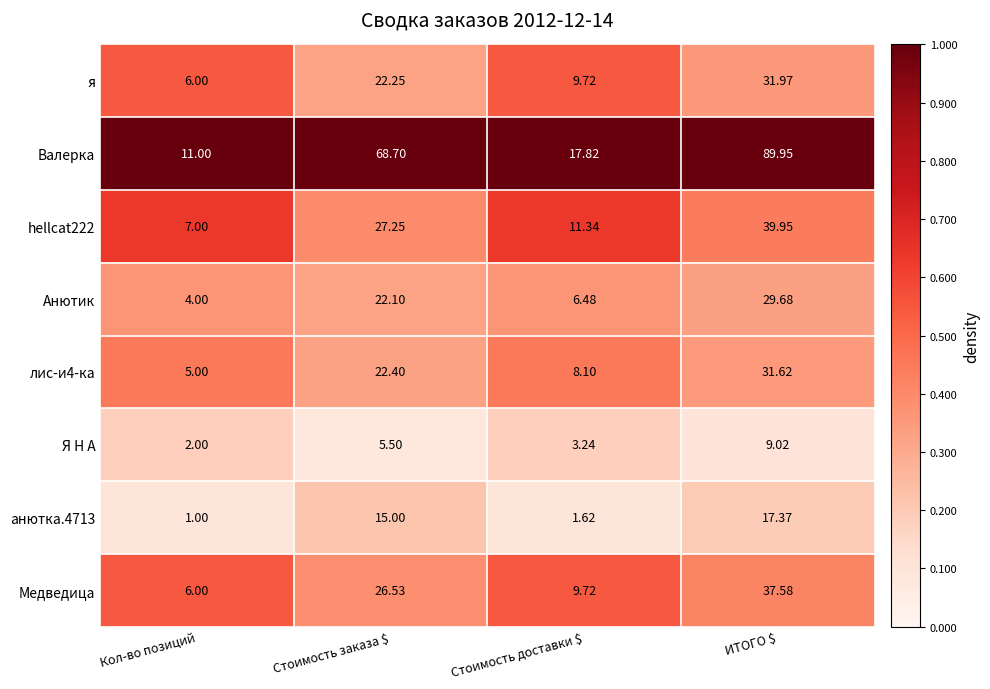

Which category has the highest value in the анютка.4713 series?

ИТОГО $